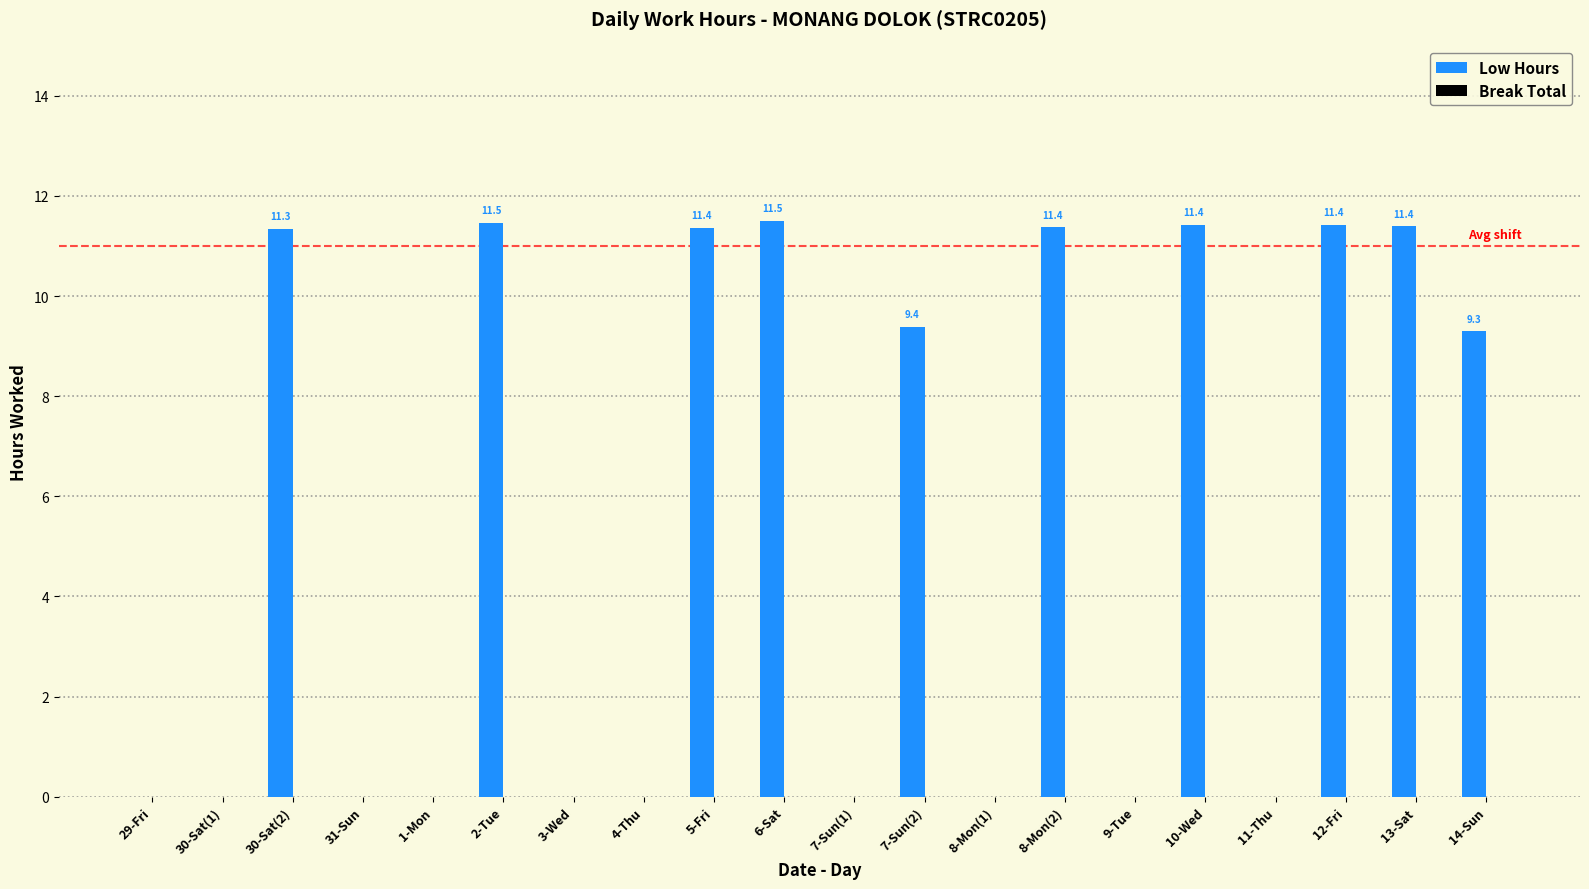

How many series are shown in this chart?

1